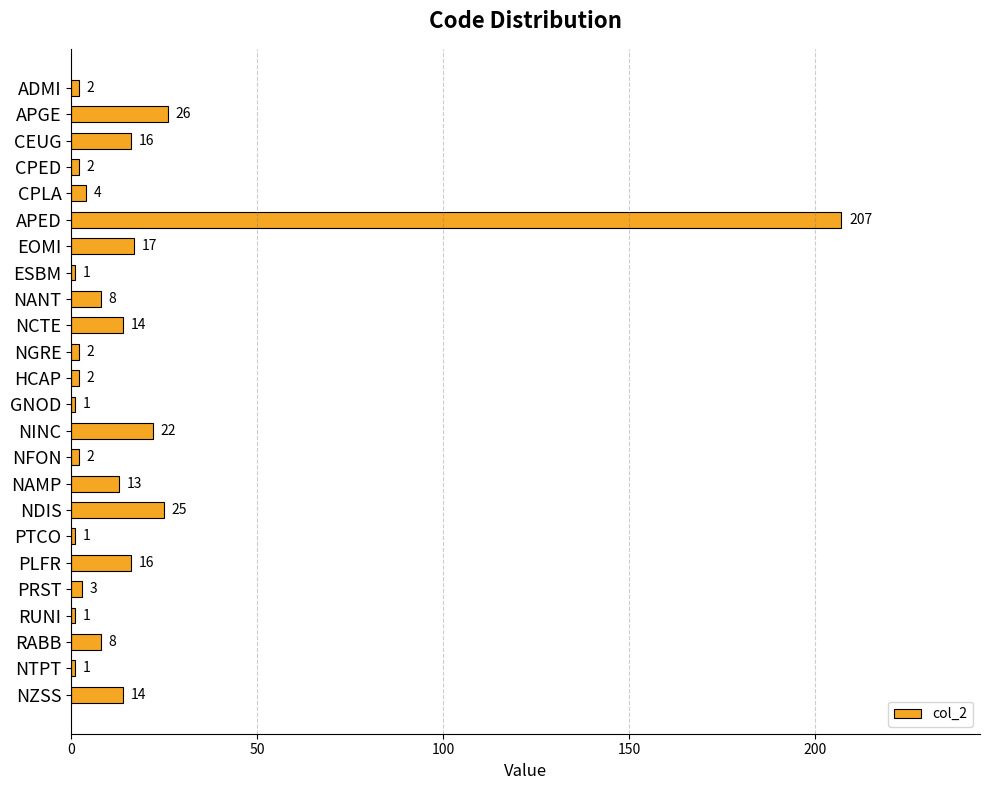

What position from the bottom is ADMI?

24